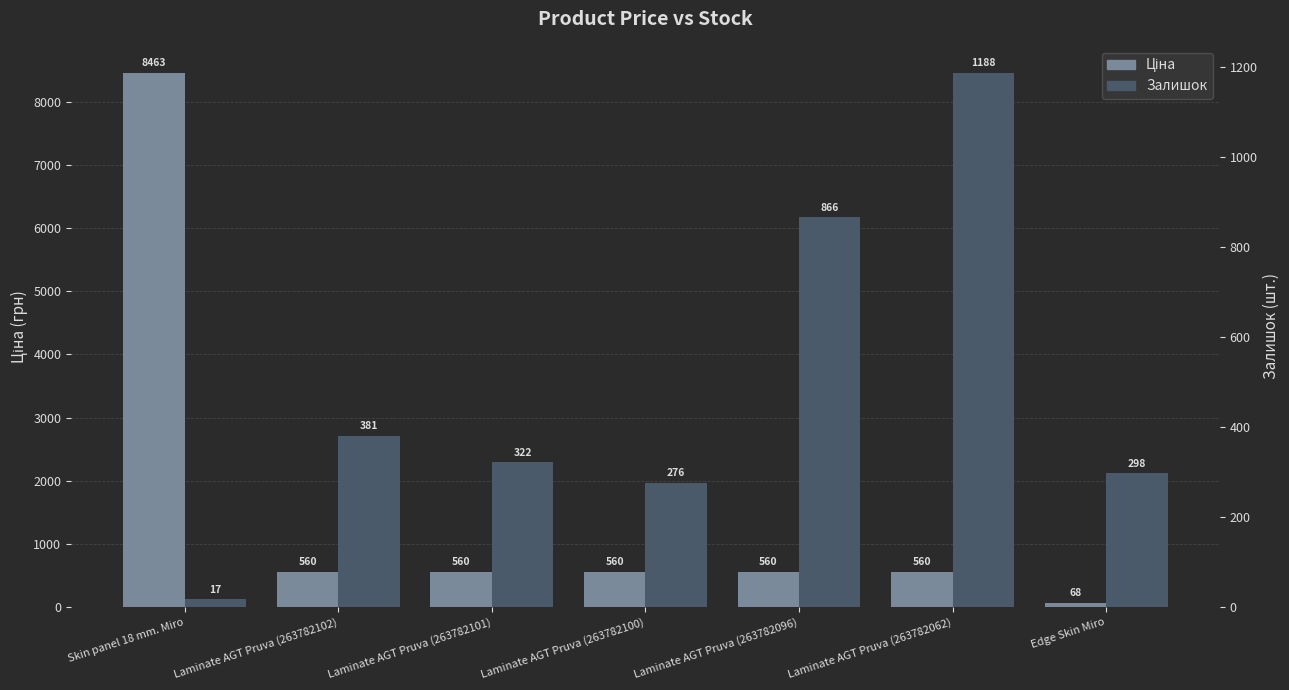

At which category is the sum across all series the highest?

Skin panel 18 mm. Miro